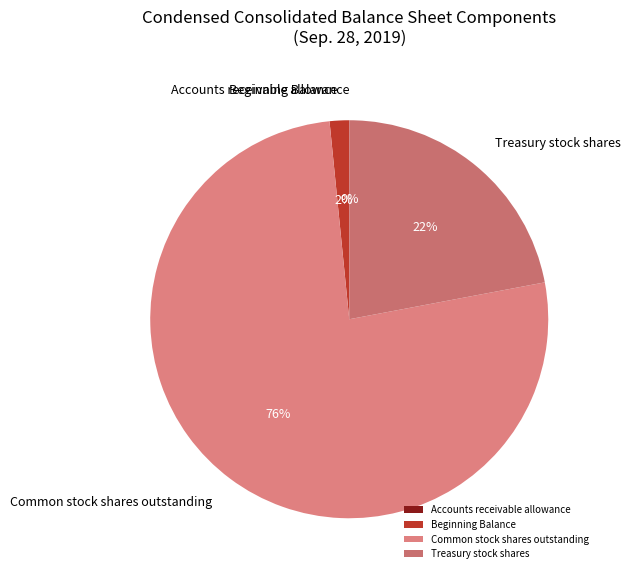

Combined, do Beginning Balance and Common stock shares outstanding account for over 50%?

Yes